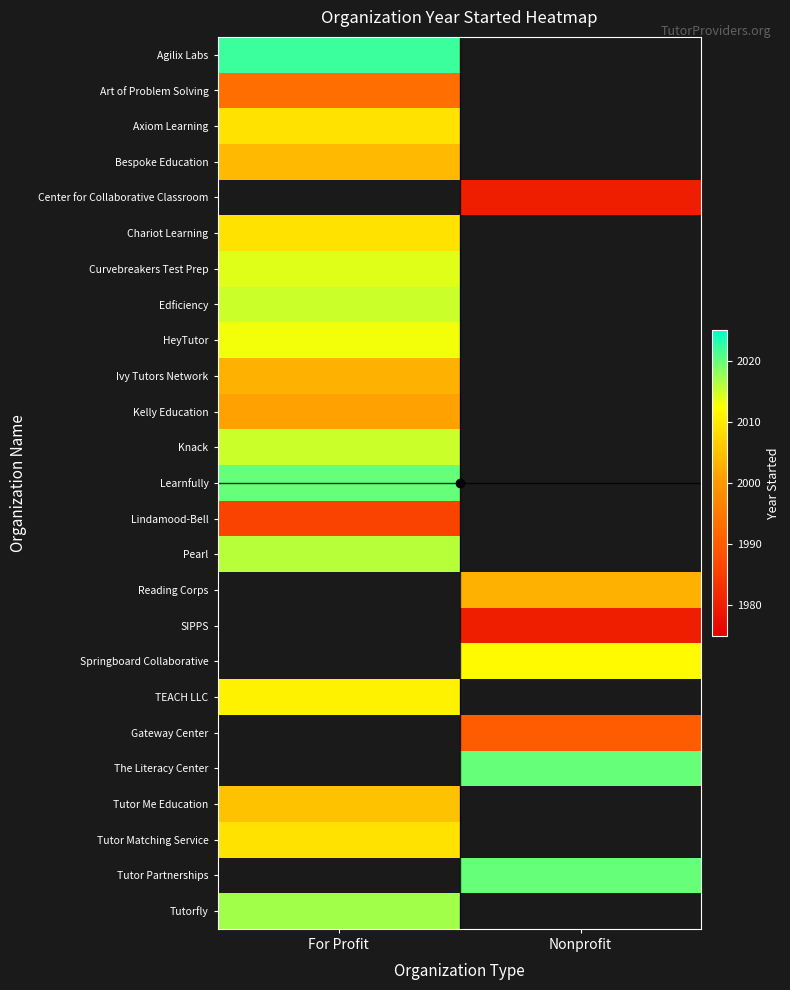

Count the number of categories in the chart.

2